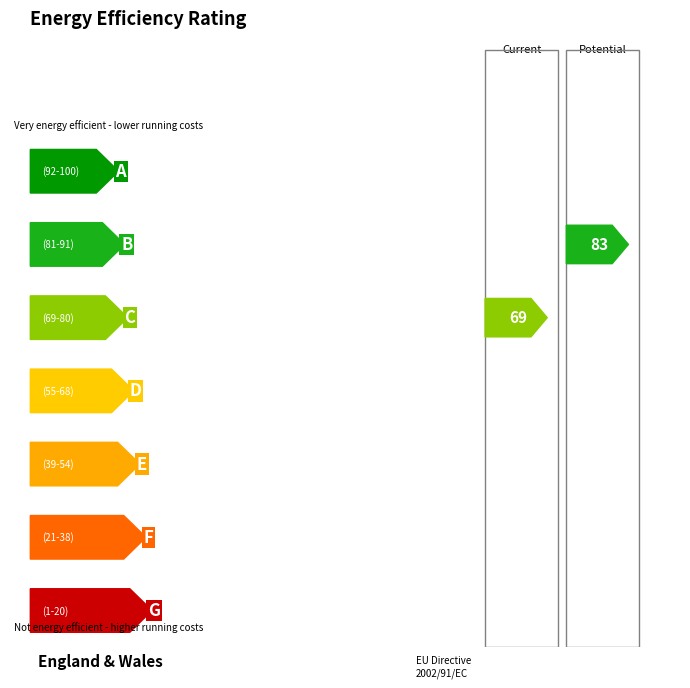

Which series changed the most between 3 and 5?

Current